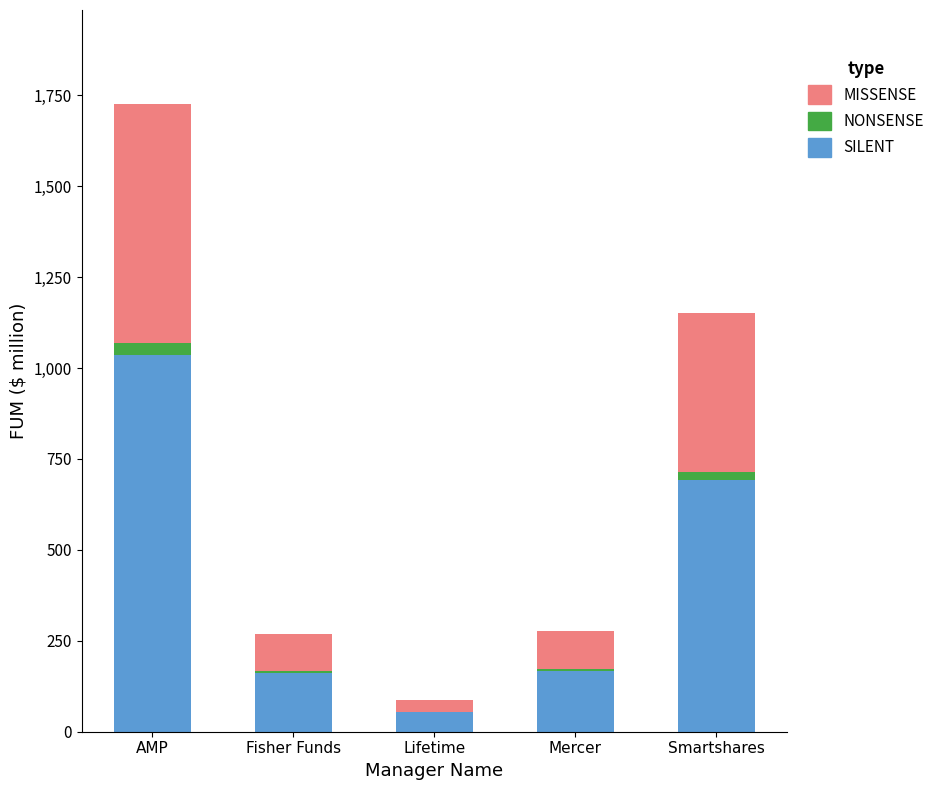

The SILENT series shows 1637.8 at AMP. True or false?

False